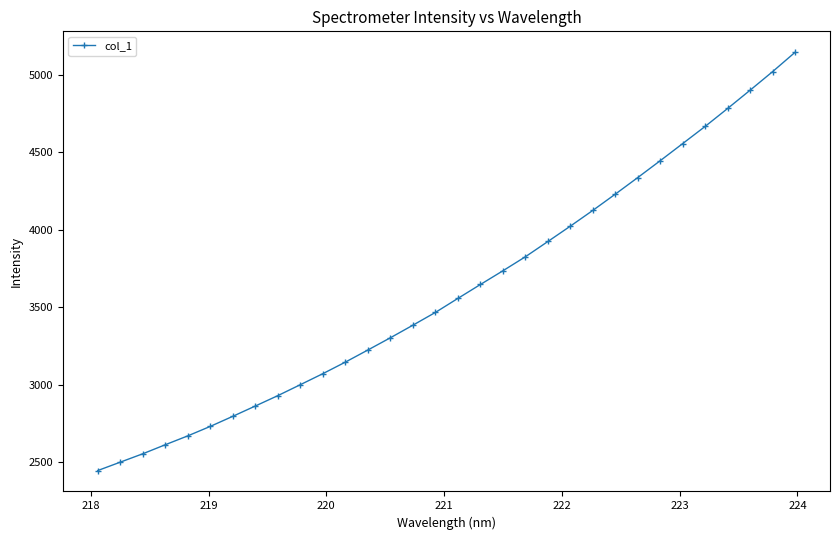

What is the greatest value displayed?

5143.9